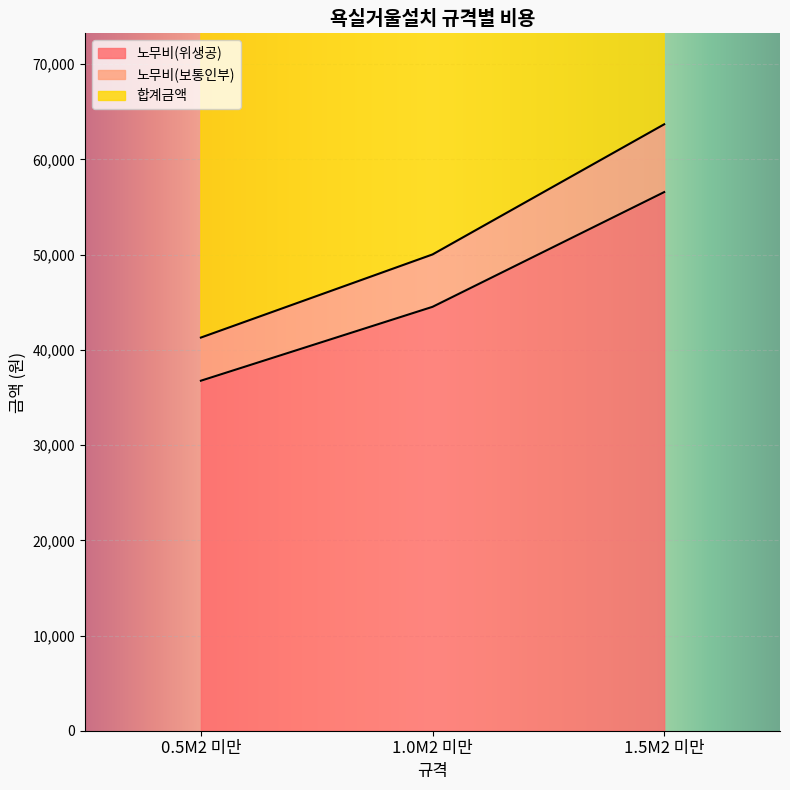

Reading left to right, extract all data points from this chart.

노무비(위생공): 36763.6	44524.8	56575.0
노무비(보통인부): 41295.6	50027.9	63696.8
합계금액: 82591.2	100055.9	127393.6